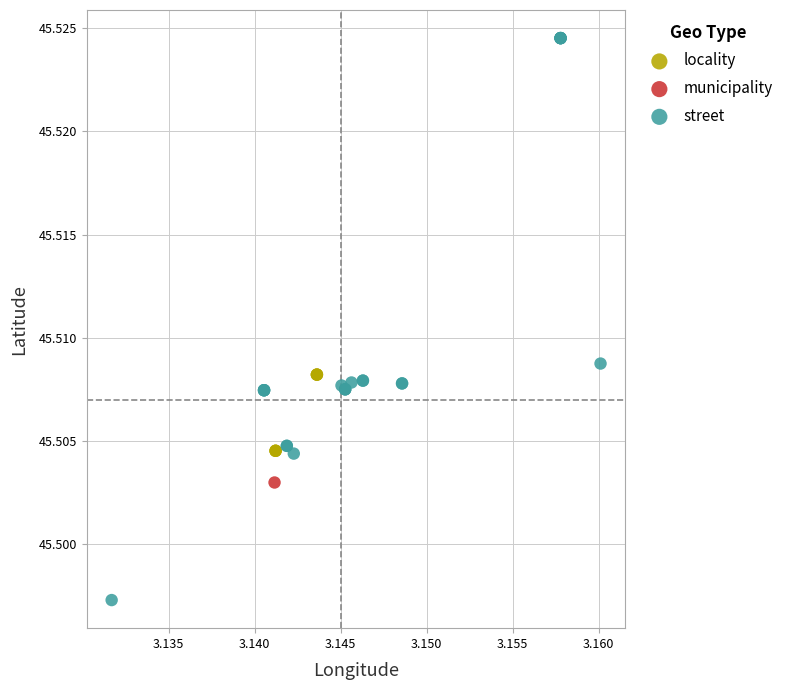

What are all the series names shown in the legend?

street, locality, municipality